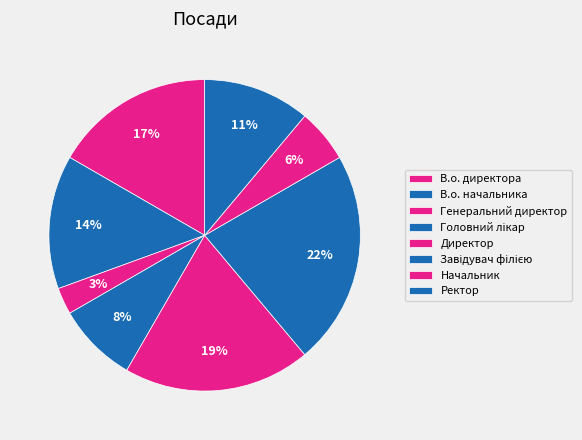

Rank the categories by value from lowest to highest.

Генеральний директор, Начальник, Головний лікар, Ректор, В.о. начальника, В.о. директора, Директор, Завідувач філією